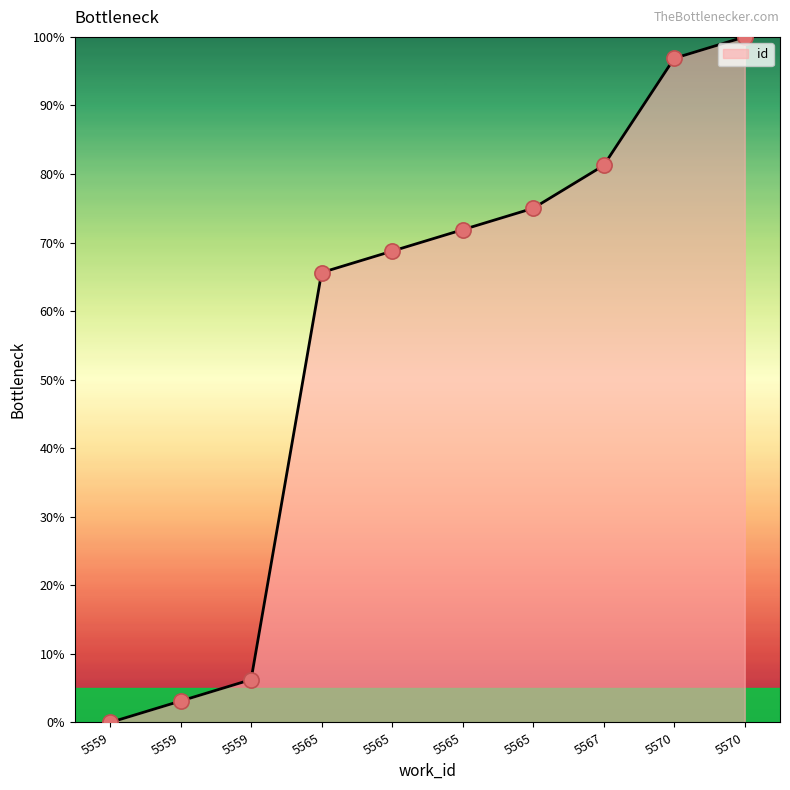

Does the chart have visible grid lines?

No